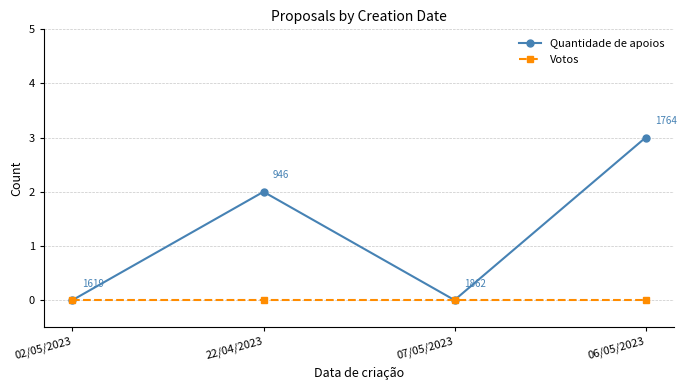

How many values in Quantidade de apoios are above zero?

2